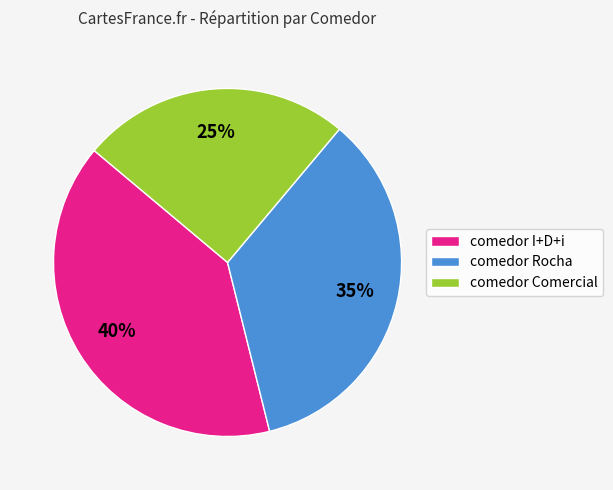

What is the ratio of the value at comedor I+D+i to the value at comedor Comercial?

1.6